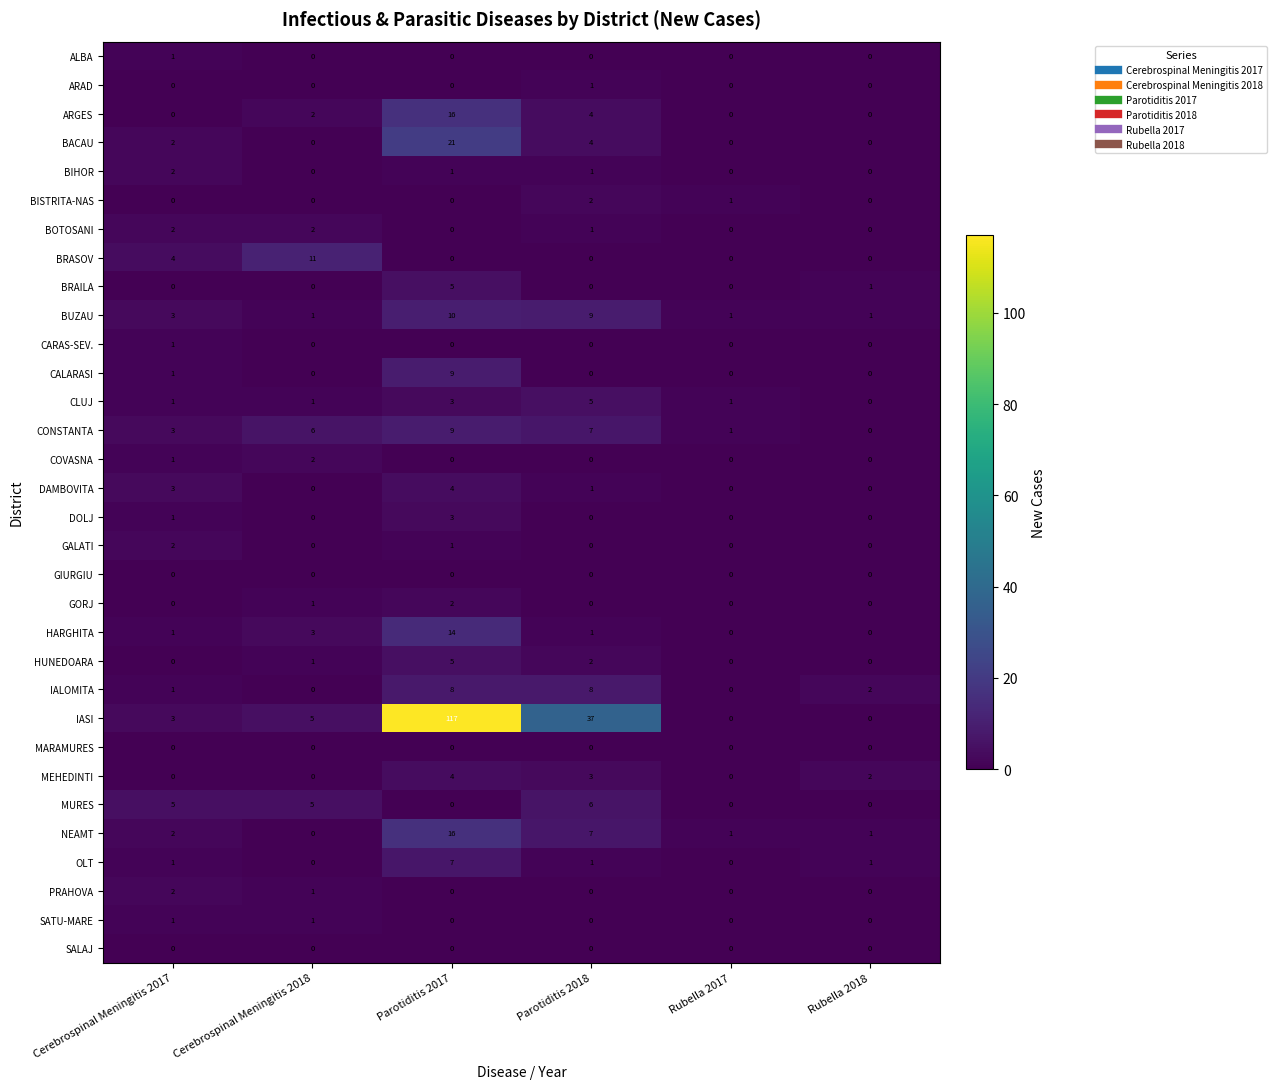

How many categories are shown in the chart?

6